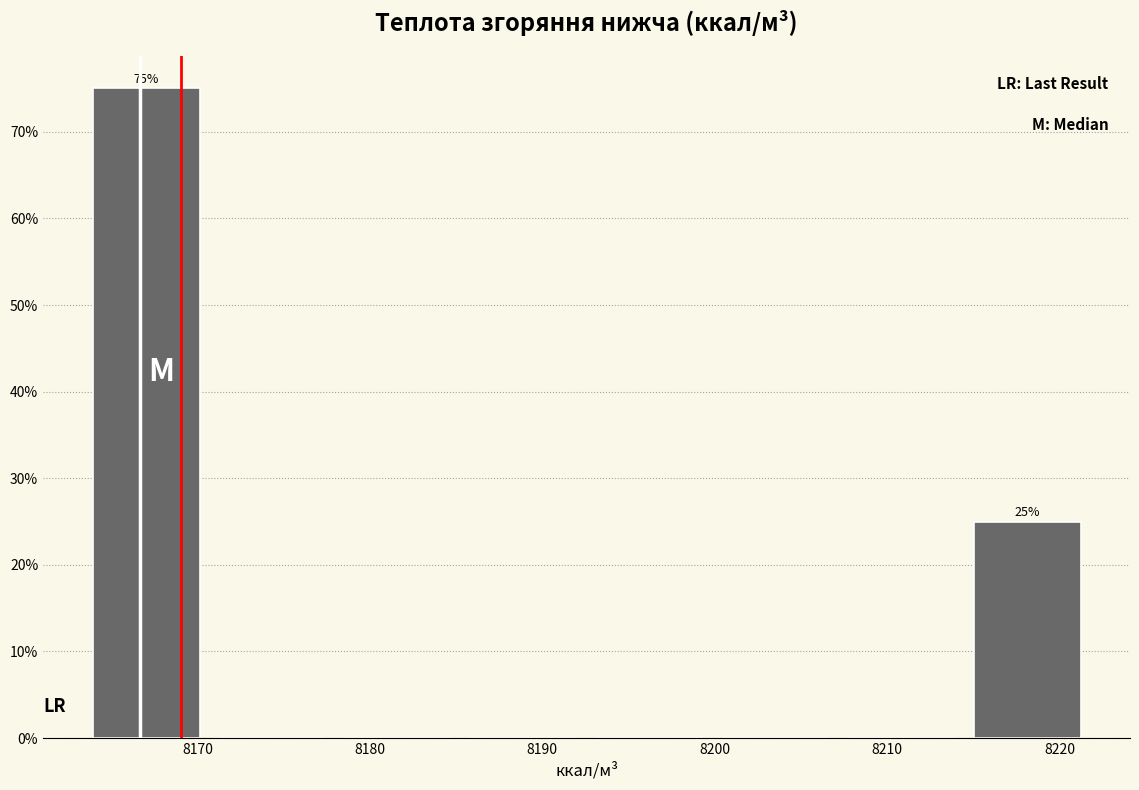

Which range on the x-axis has the tallest bar?

8163 to 8171